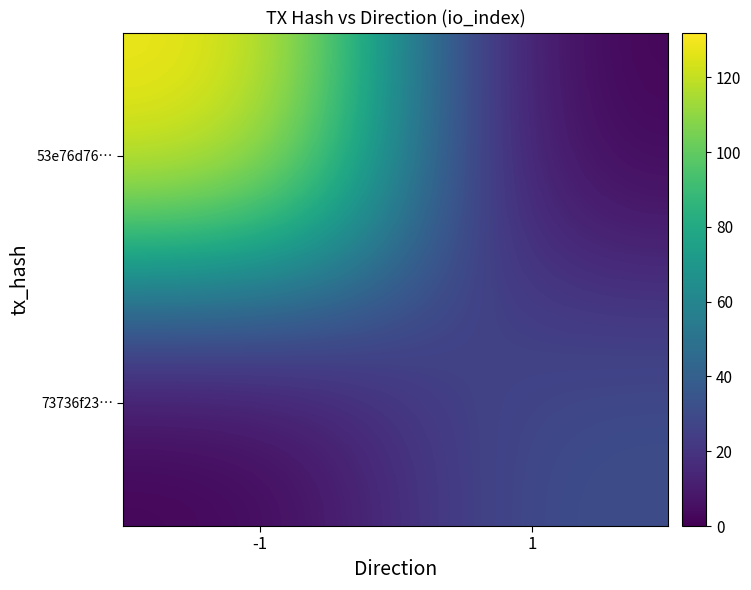

What is the total value across all series at -1?

132